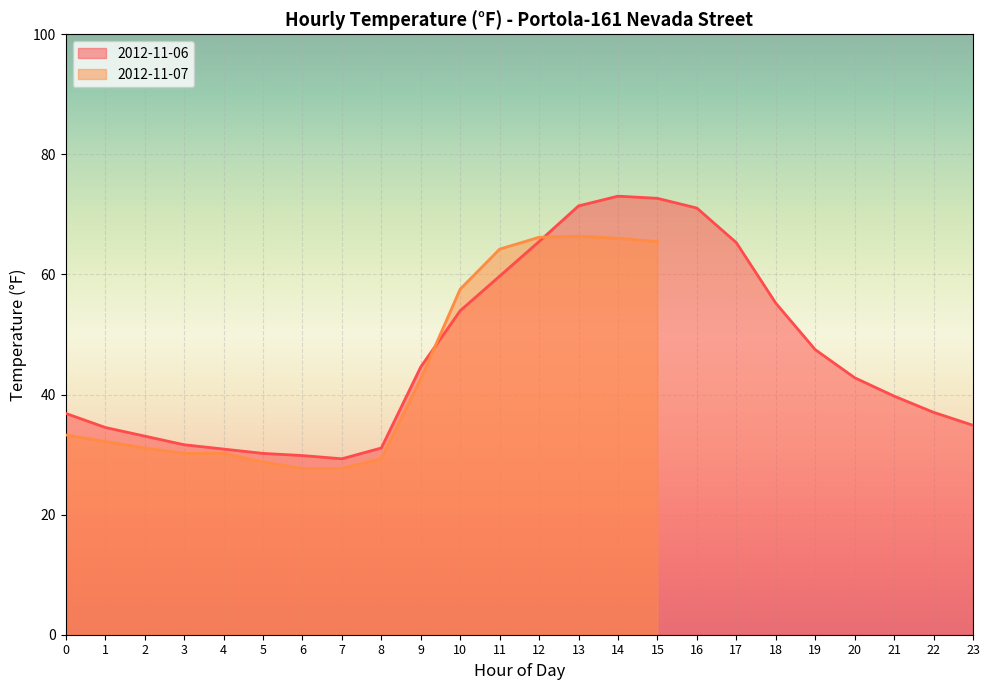

Reading right to left, extract all data points from this chart.

34.9	37.0	39.7	42.8	47.5	55.2	65.3	71.1	72.7	73.0	71.4	65.5	59.7	54.0	44.6	31.1	29.3	29.8	30.2	30.9	31.6	33.1	34.5	36.9